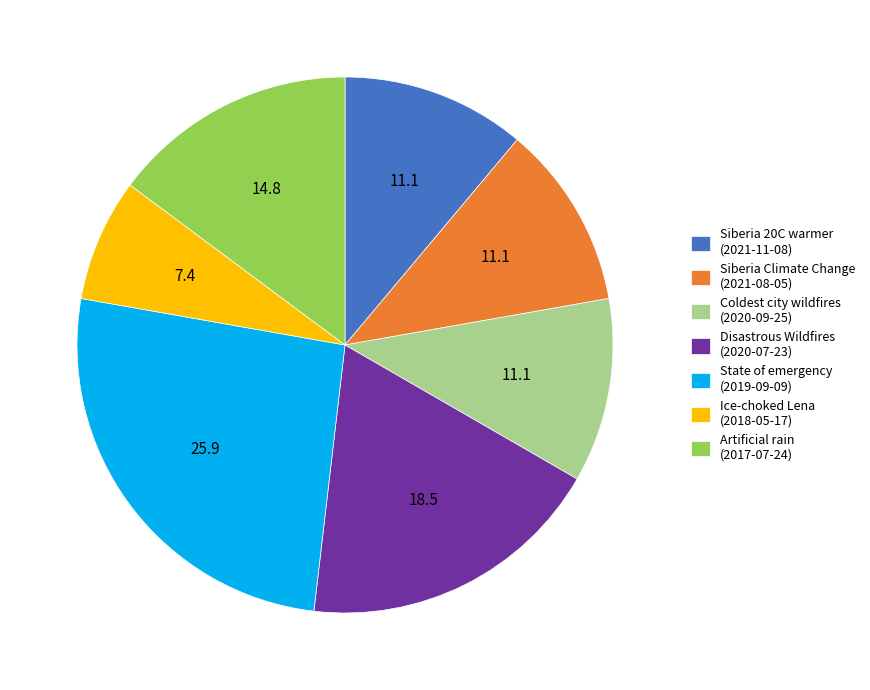

True or false: Coldest city wildfires (2020-09-25) accounts for 11% of the total.

True